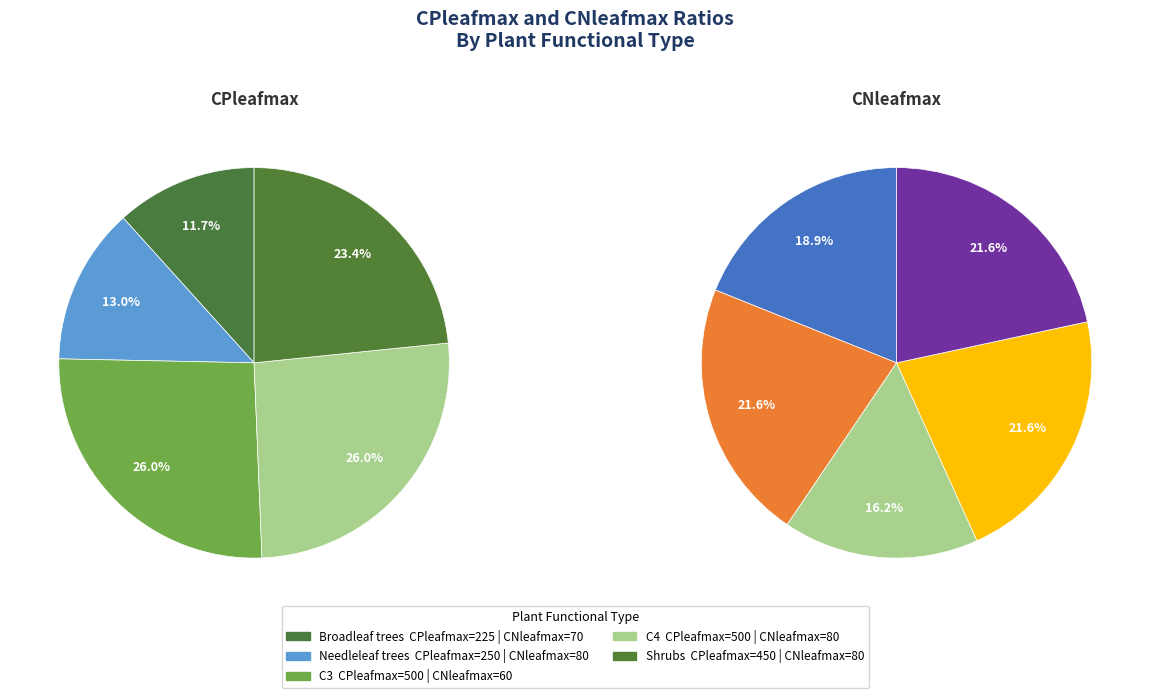

How many segments does this pie chart have?

5